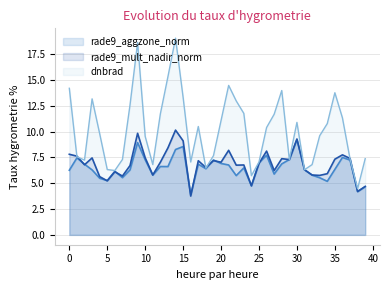

What is the smallest value displayed?

3.8